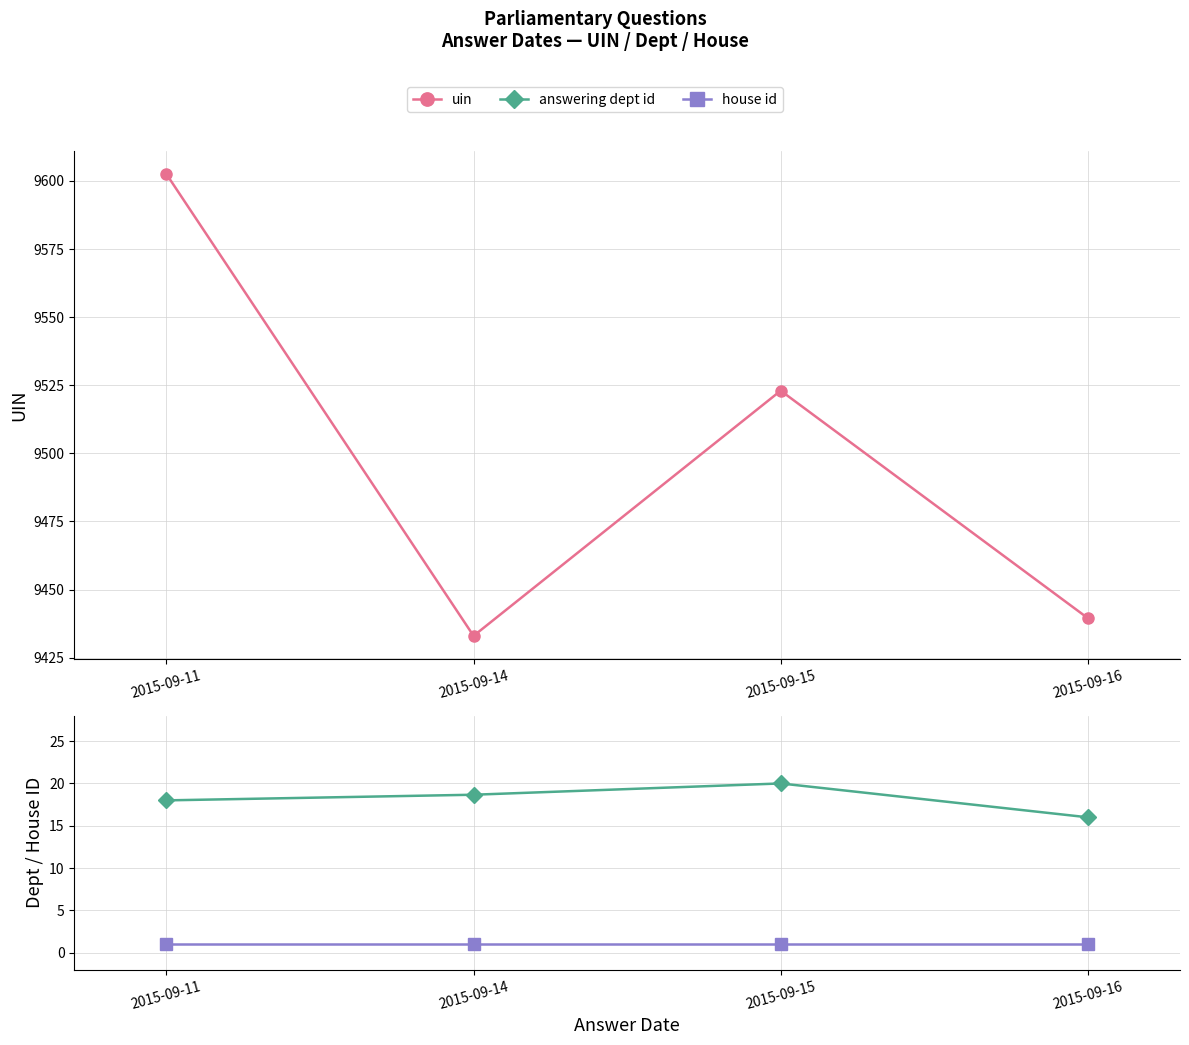

Which series has the largest total across all categories?

uin